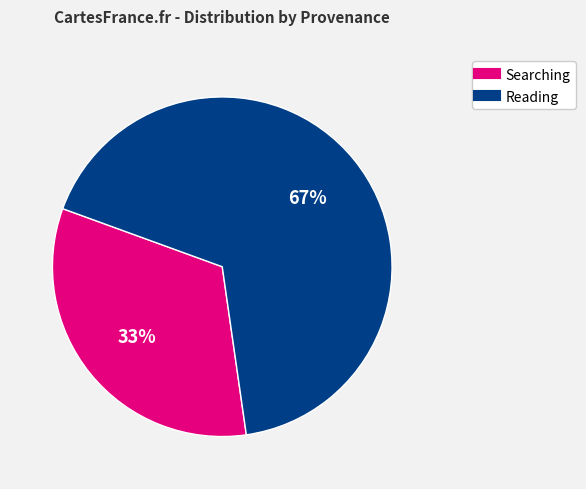

To the nearest percent, what is the average slice percentage?

50%